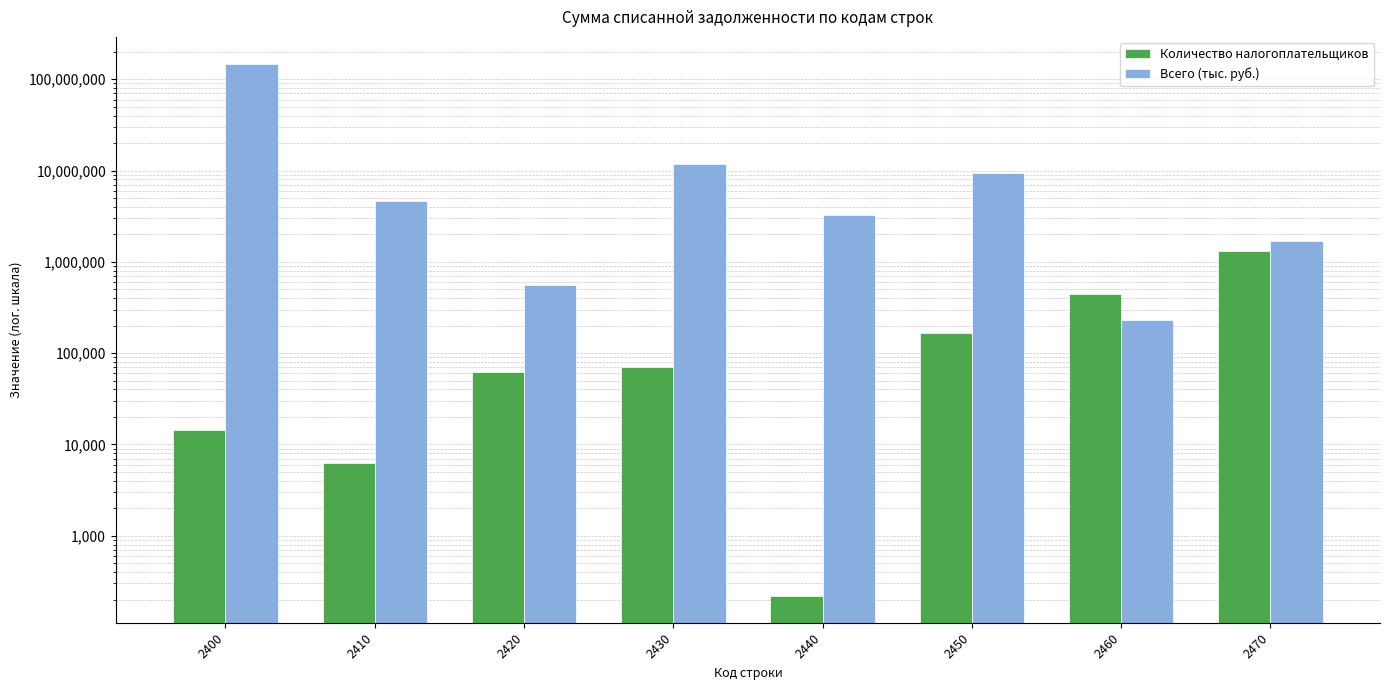

Rank the categories by Количество налогоплательщиков value from highest to lowest.

2470, 2460, 2450, 2430, 2420, 2400, 2410, 2440